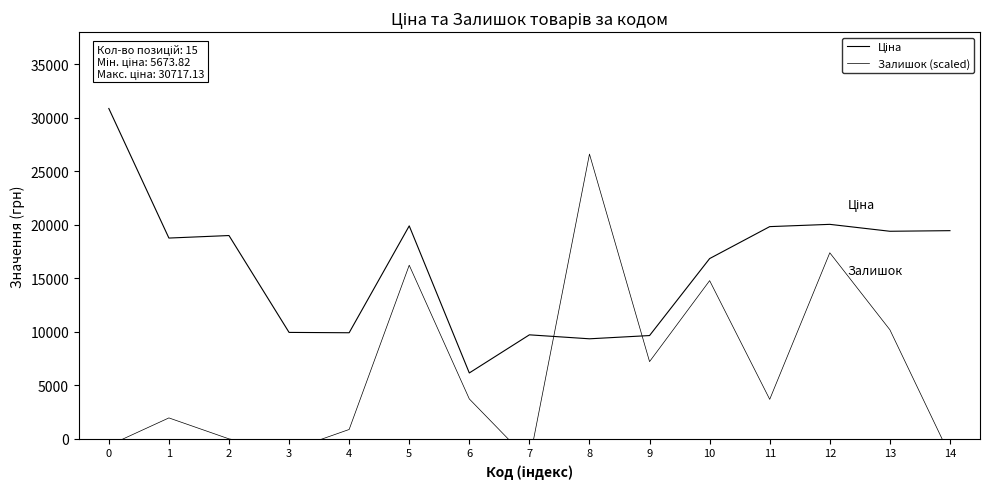

Where do Ціна and Залишок (scaled) first cross each other?

7 and 8